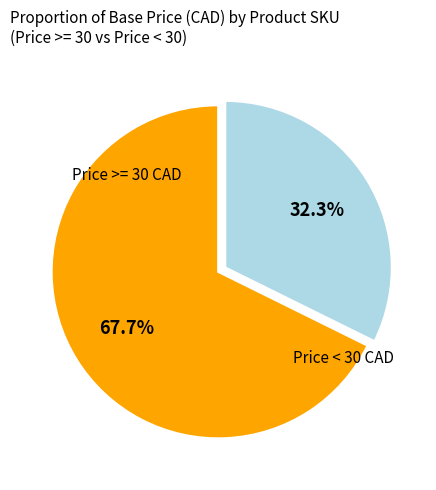

Is there a majority slice in this chart?

Yes